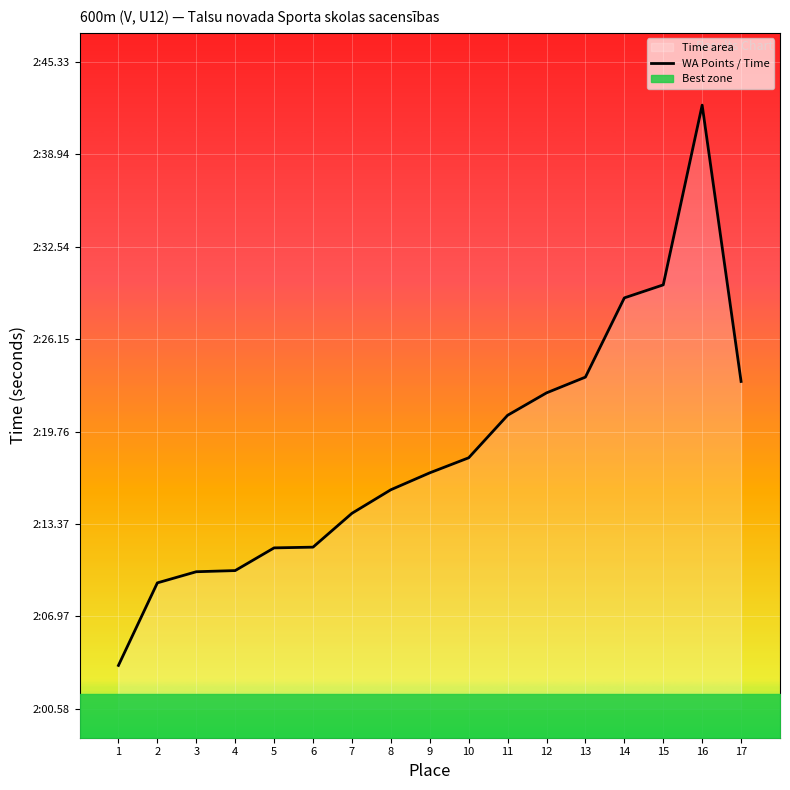

What is the greatest value displayed?

162.3